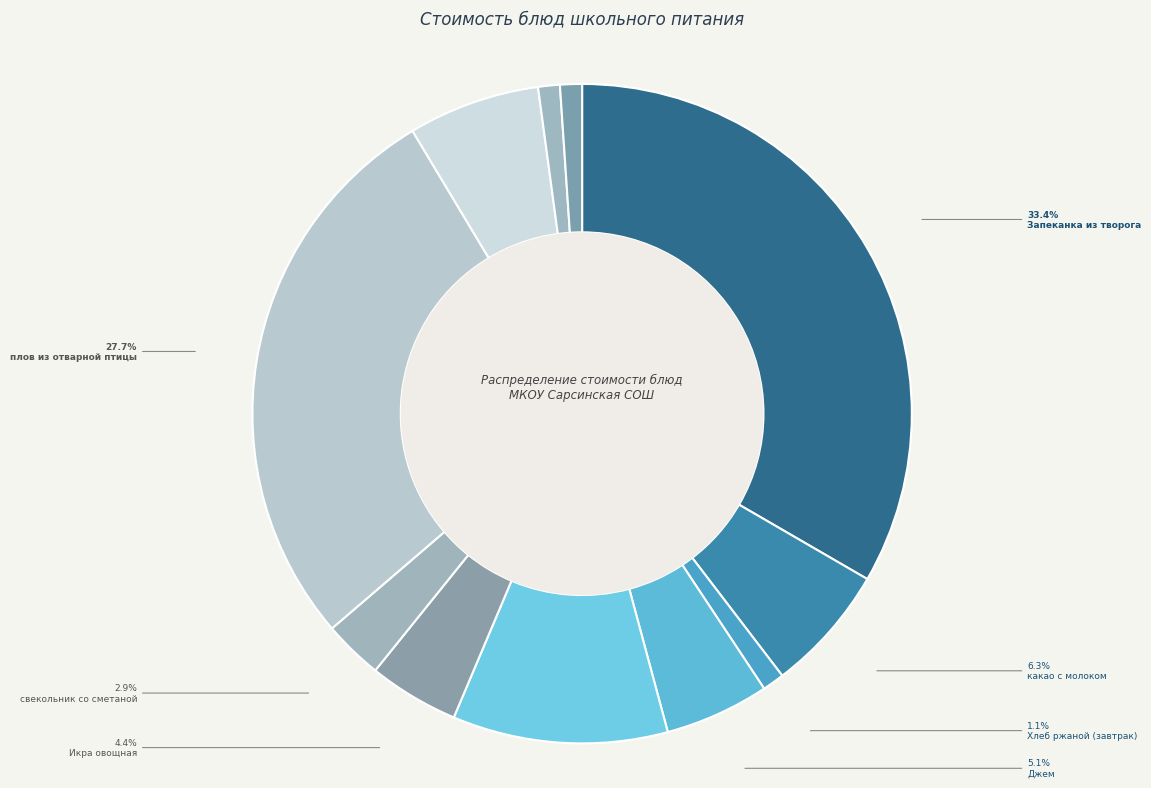

What is the largest slice in the pie chart?

Запеканка из творога